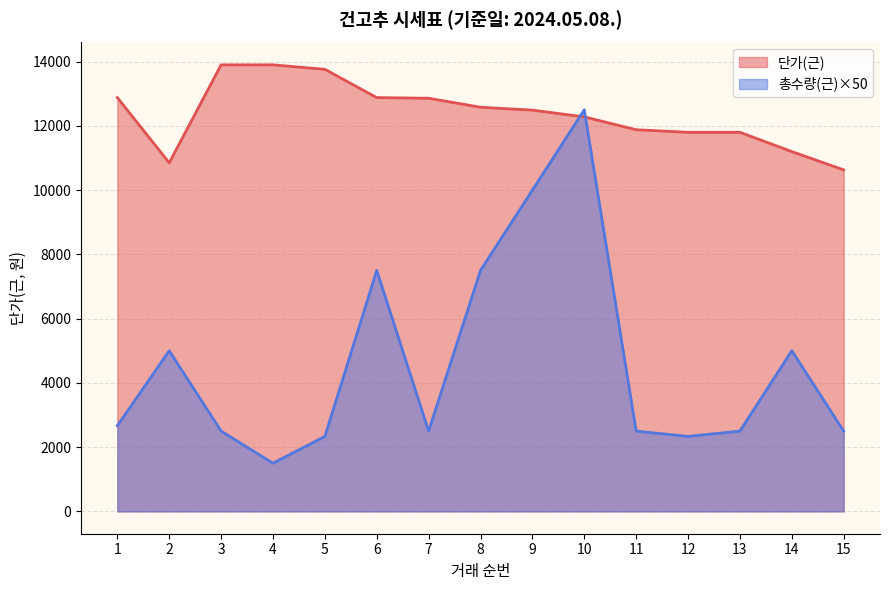

How many intersections are there between 총수량(근) and 단가(근)?

2